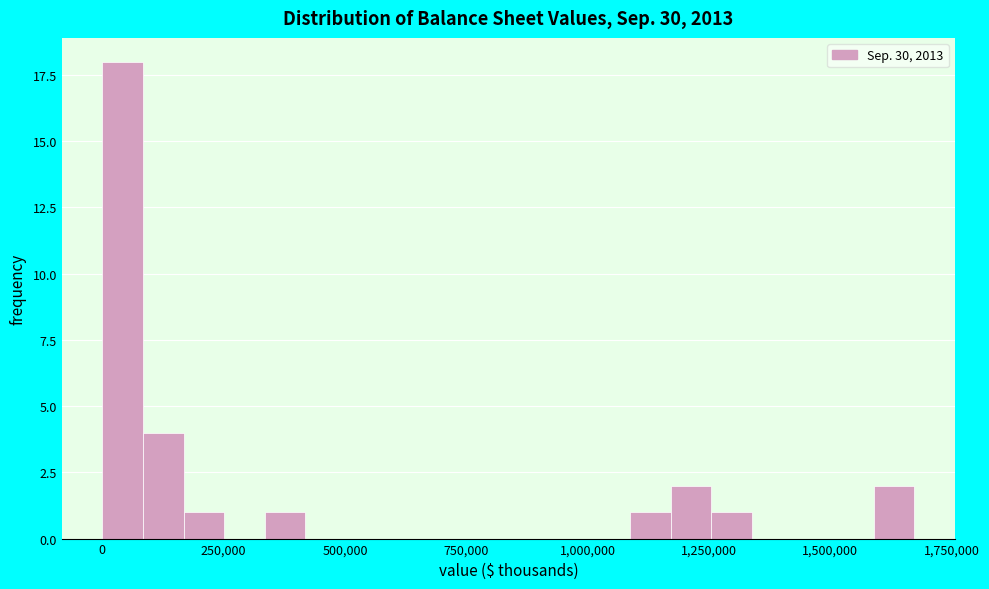

Read against the x-axis, roughly where is the centre of the tallest bar?

50000